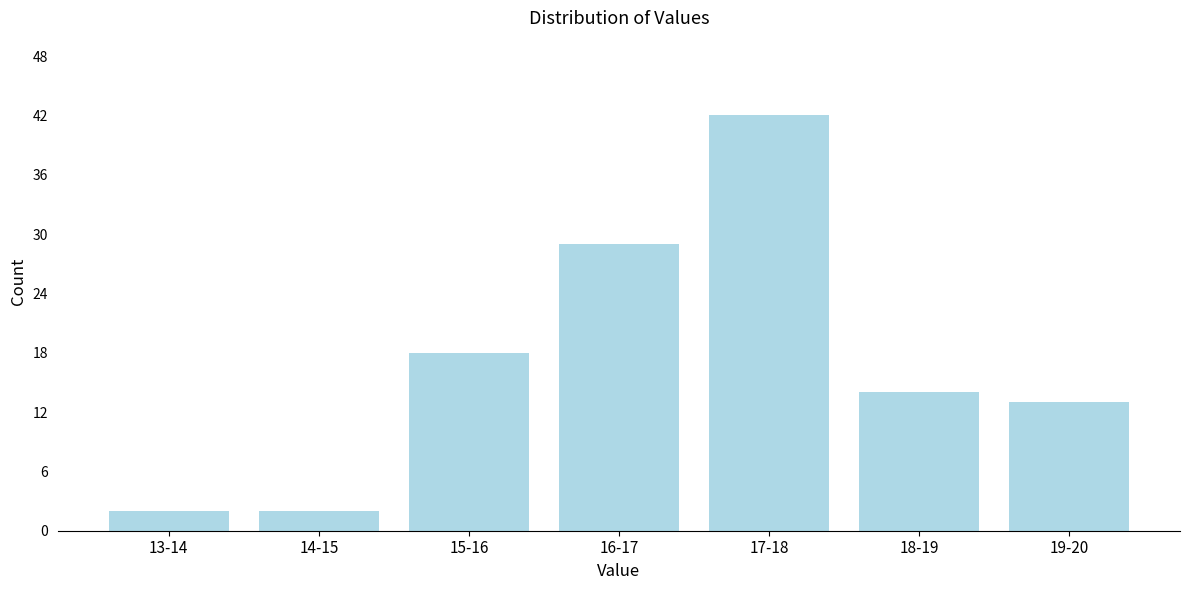

Reading right to left, transcribe all the data shown in this chart.

19-20=13	18-19=14	17-18=42	16-17=29	15-16=18	14-15=2	13-14=2